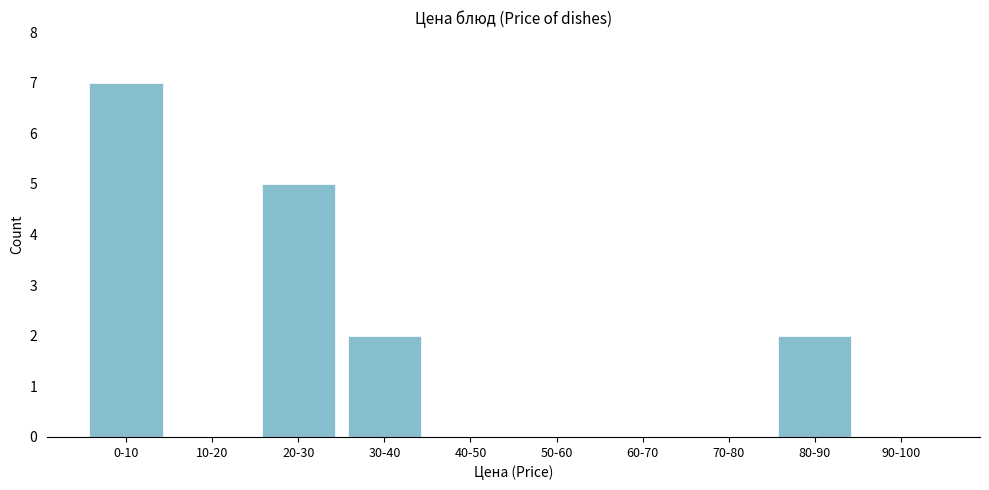

Reading left to right, what are all the values shown in this chart?

0-10=7	10-20=0	20-30=5	30-40=2	40-50=0	50-60=0	60-70=0	70-80=0	80-90=2	90-100=0